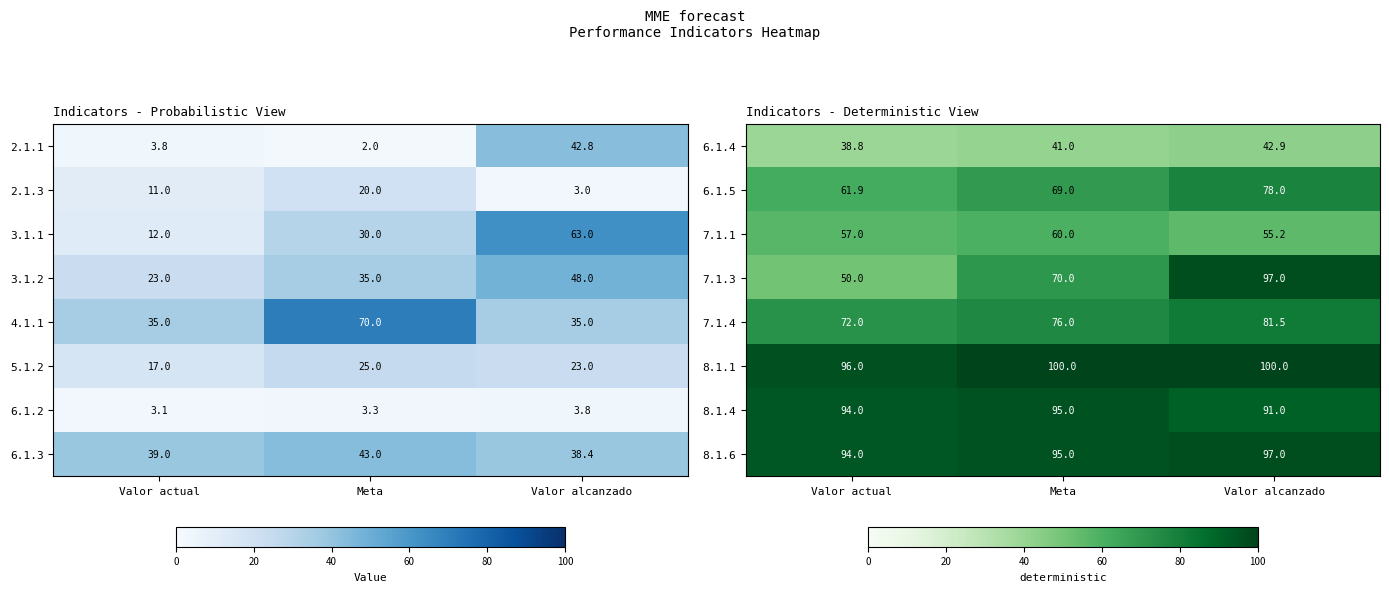

What is the highest value of the 8.1.1 series?

100.0